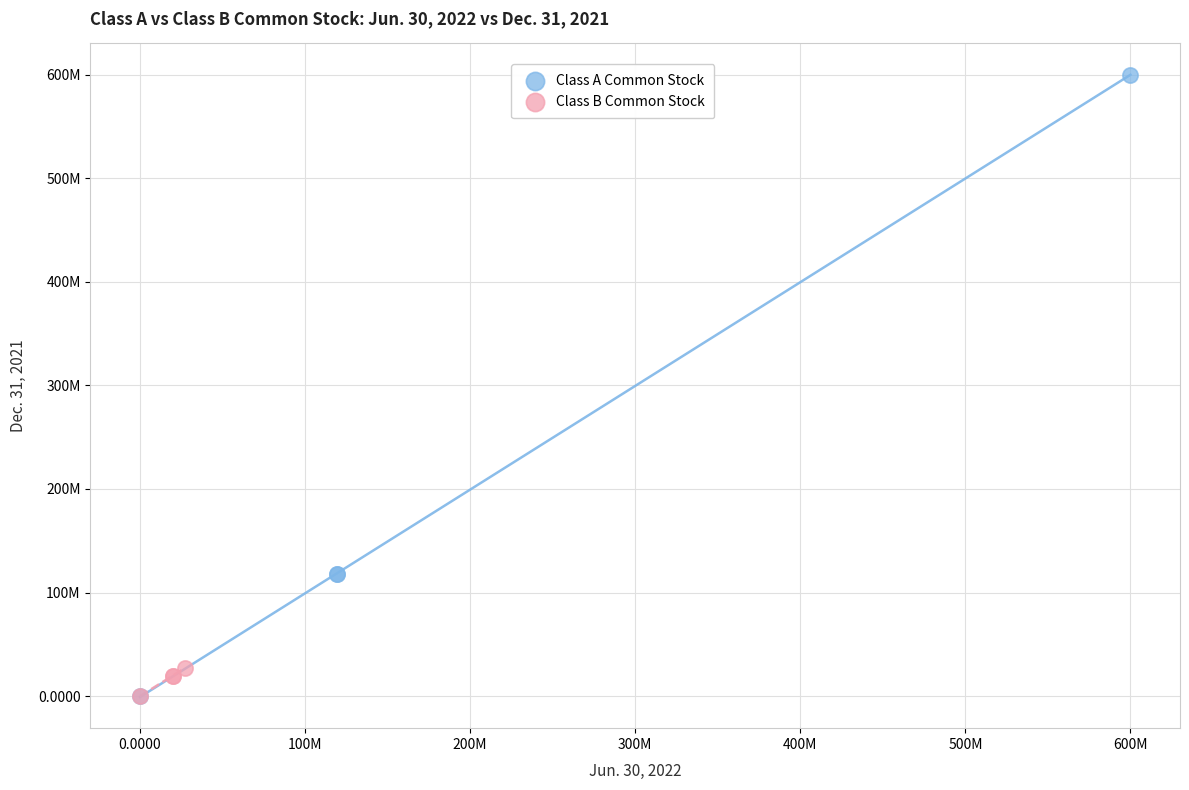

What are all the series names shown in the legend?

Class A Common Stock, Class B Common Stock